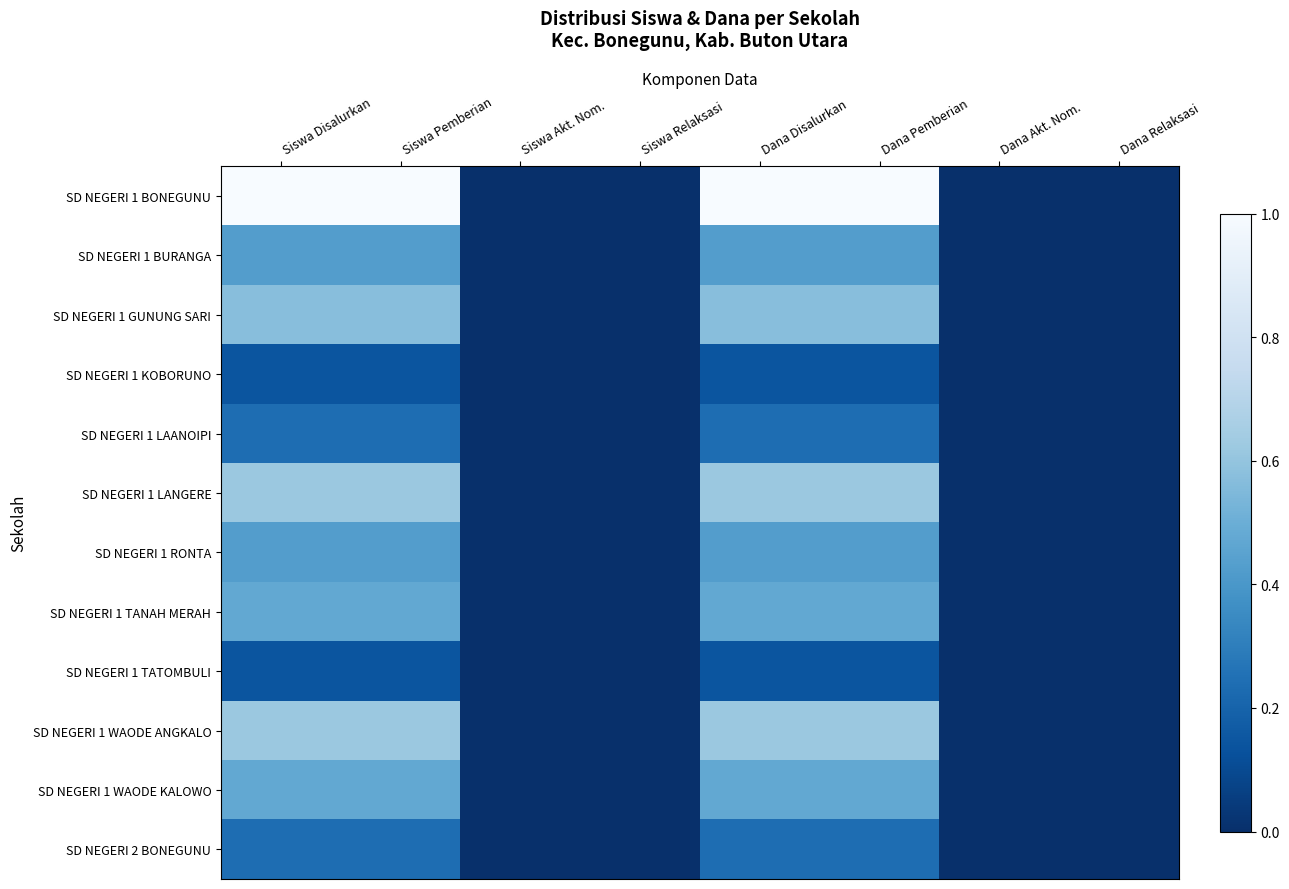

Which series has the largest range (max minus min)?

SD NEGERI 1 BONEGUNU